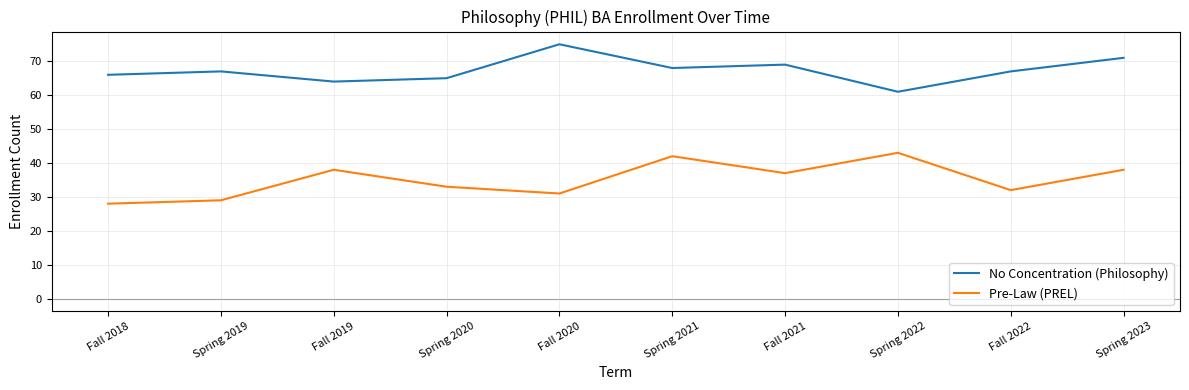

What is the total value across all series at Fall 2022?

99